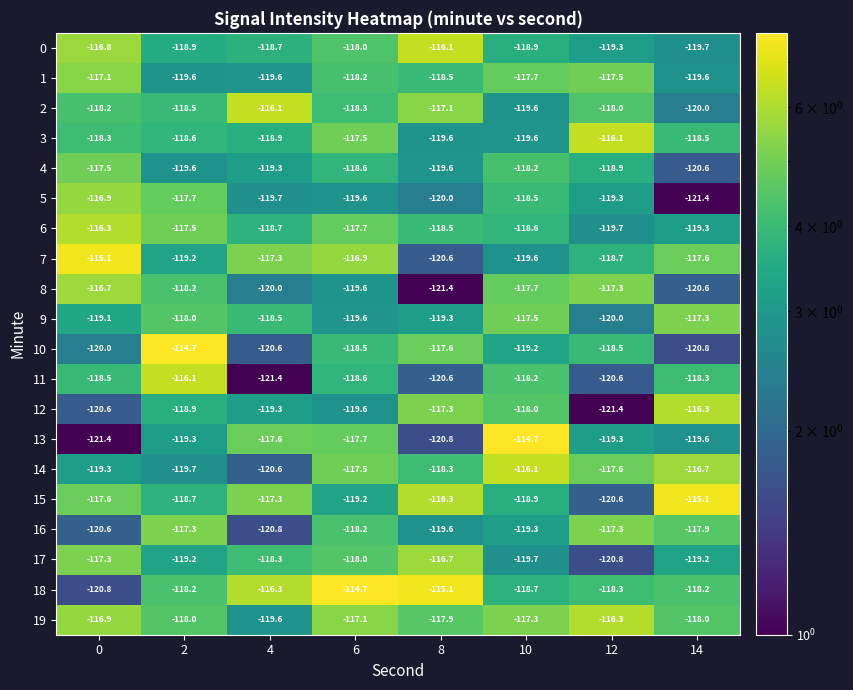

Which series has the widest spread of values?

13